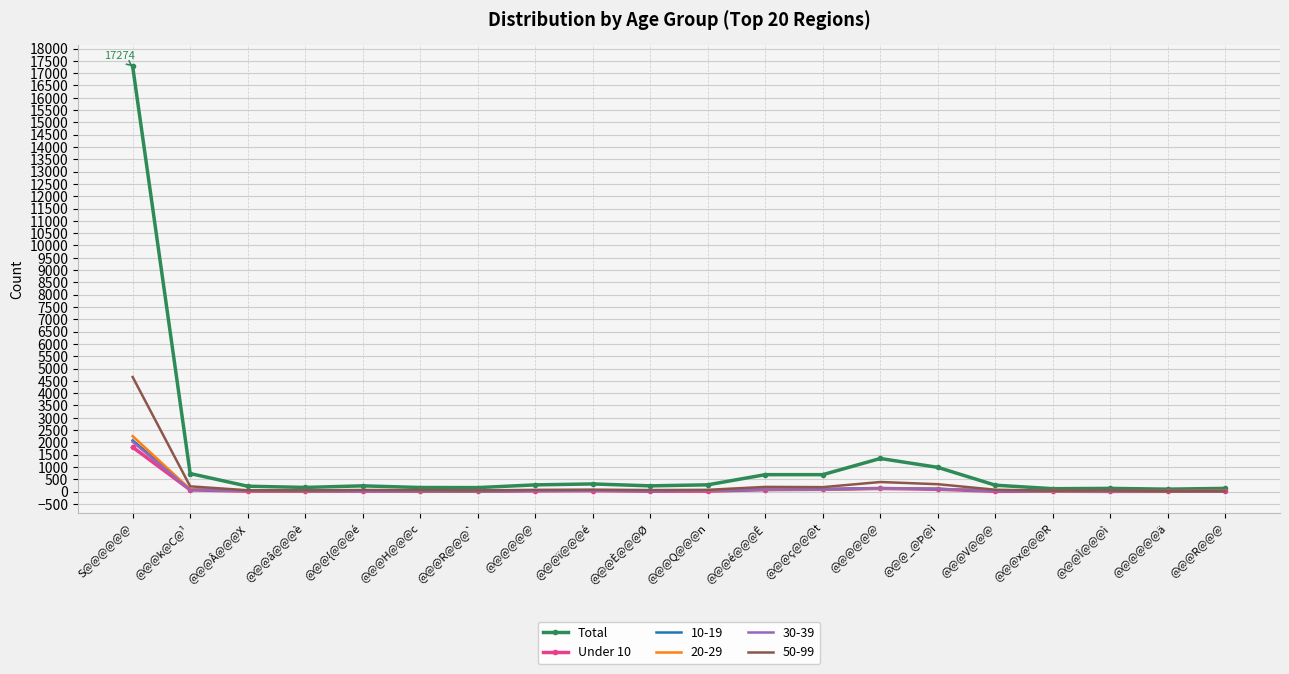

What are all the series names shown in the legend?

Total, Under 10, 10-19, 20-29, 30-39, 50-99